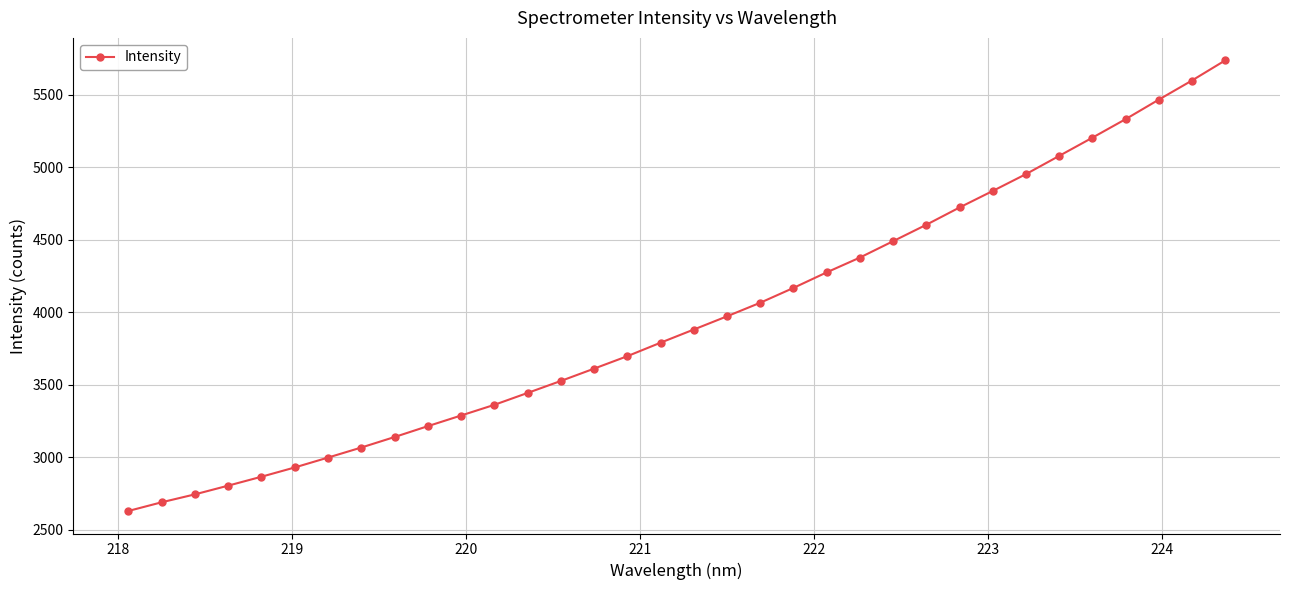

What is the minimum value shown in the chart?

2628.0